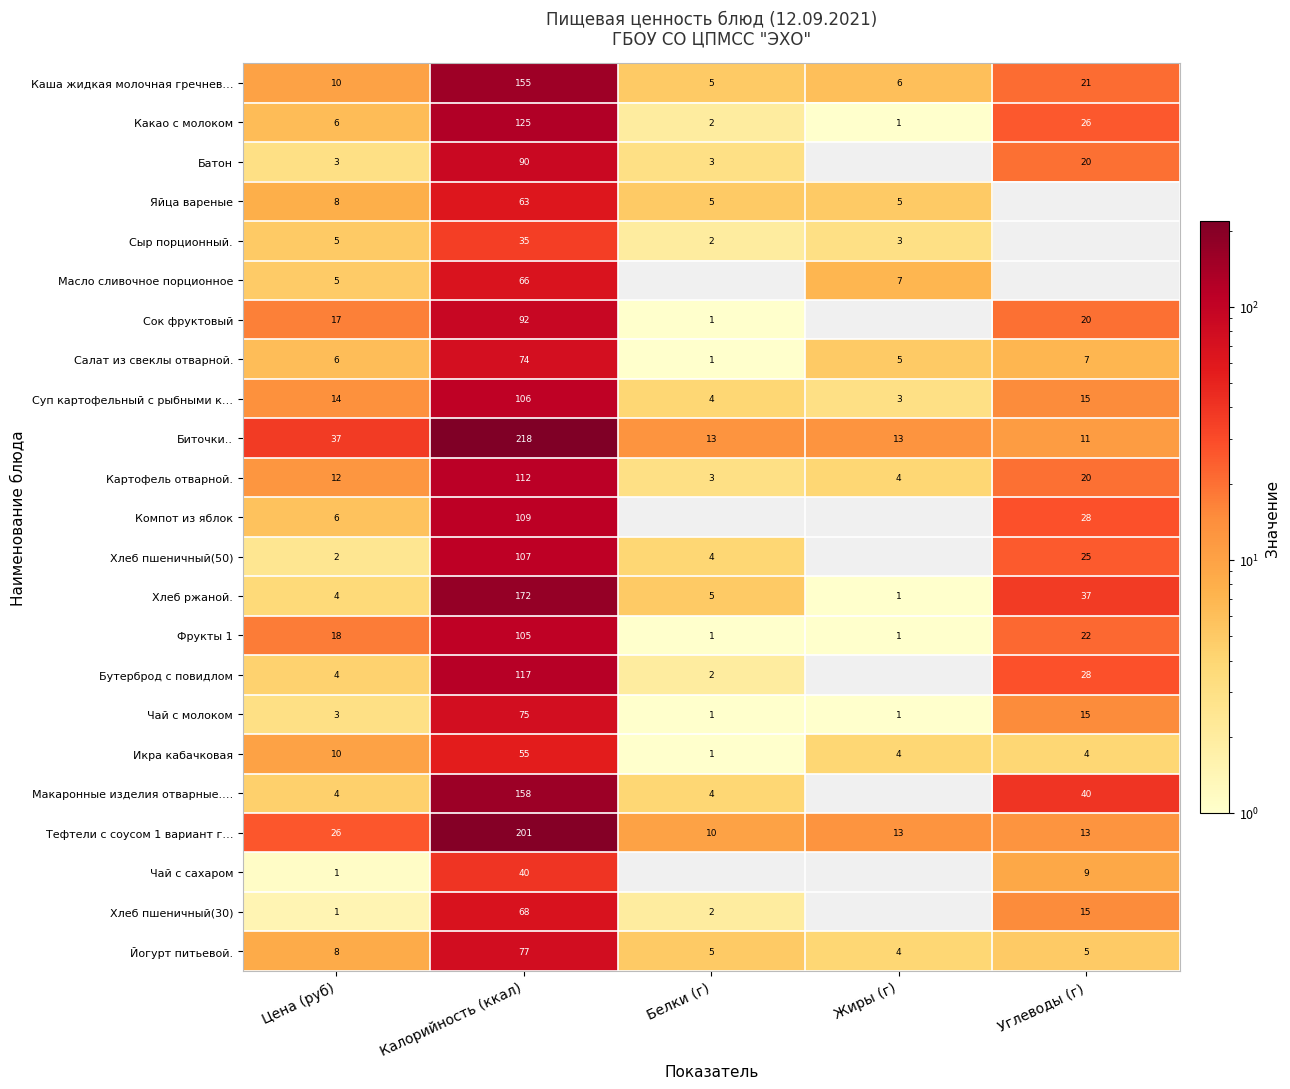

Is the value of Суп картофельный с рыбными к… at Углеводы (г) greater than the value of Батон at Цена (руб)?

Yes